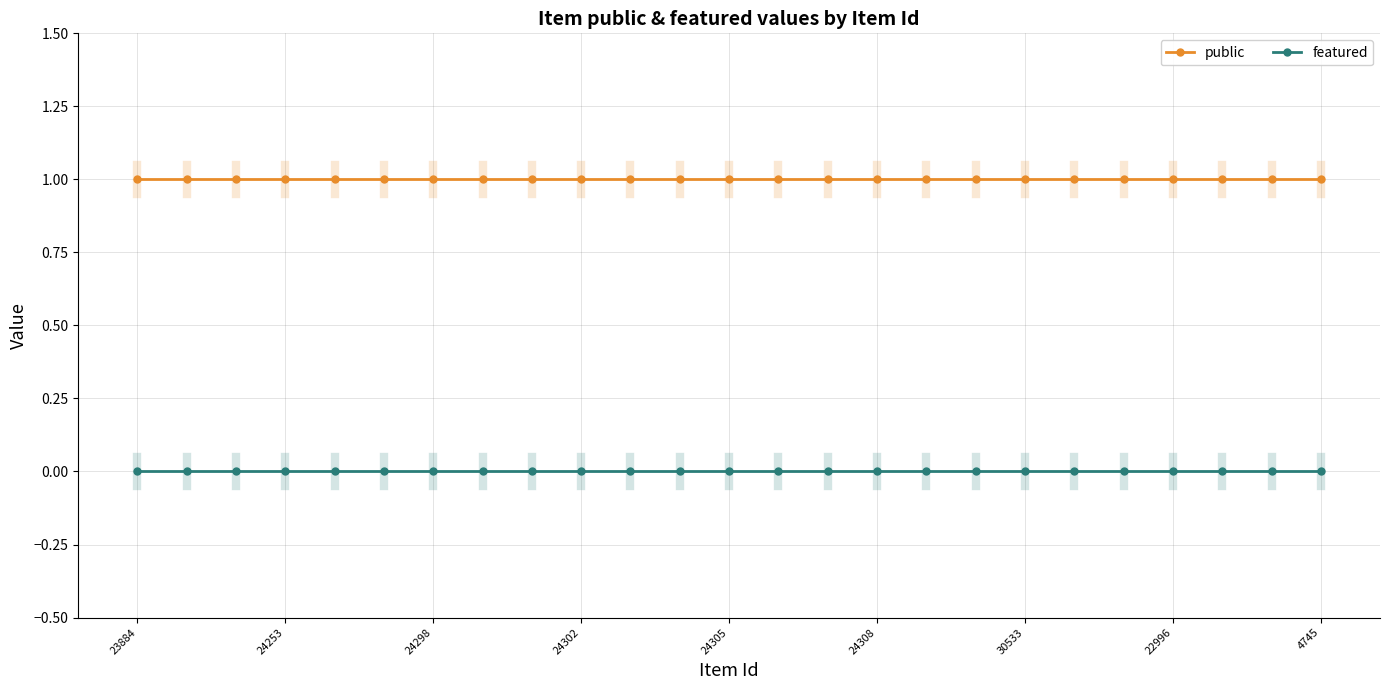

True or false: public and featured cross at least once.

False